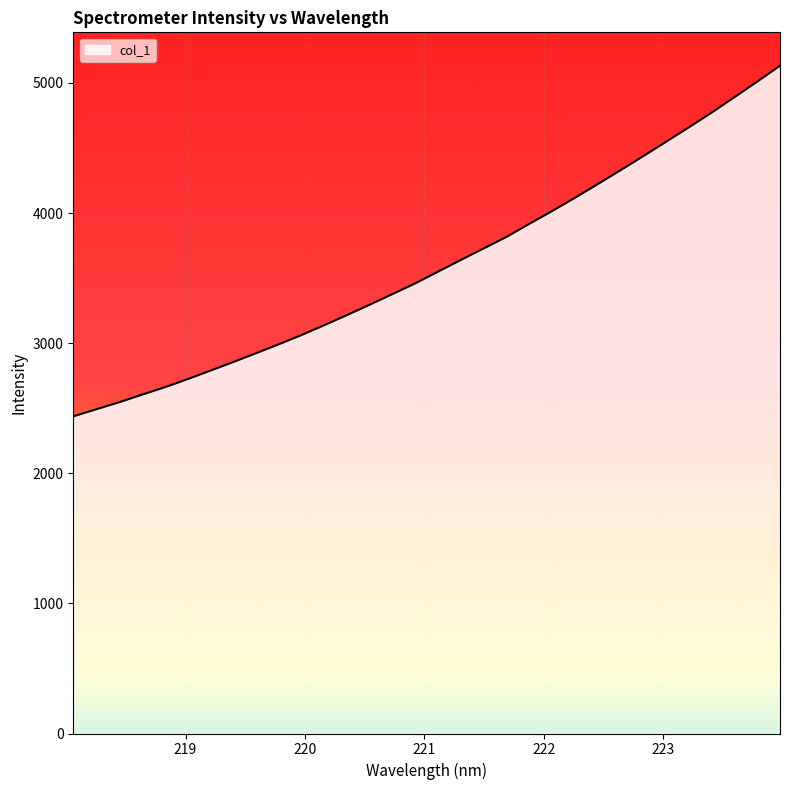

What is the difference between the maximum and minimum values?

2694.8